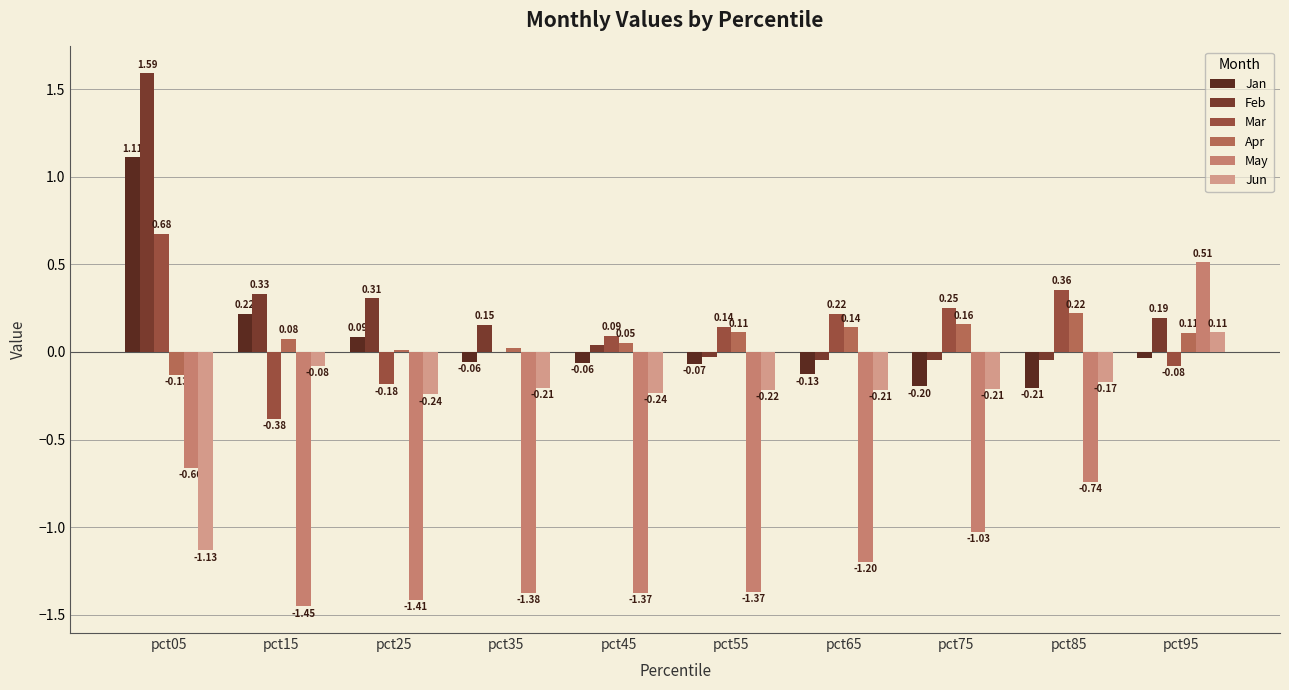

How many groups of bars are there?

10